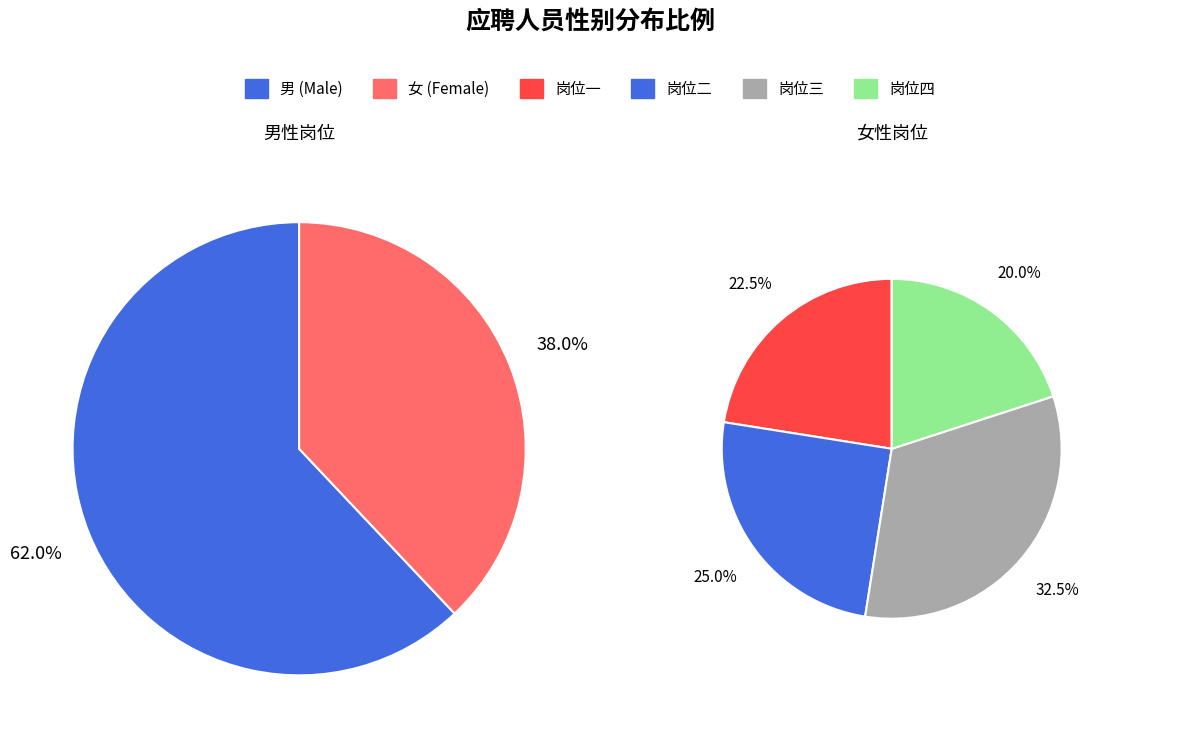

Rank the categories by value from highest to lowest.

男, 女